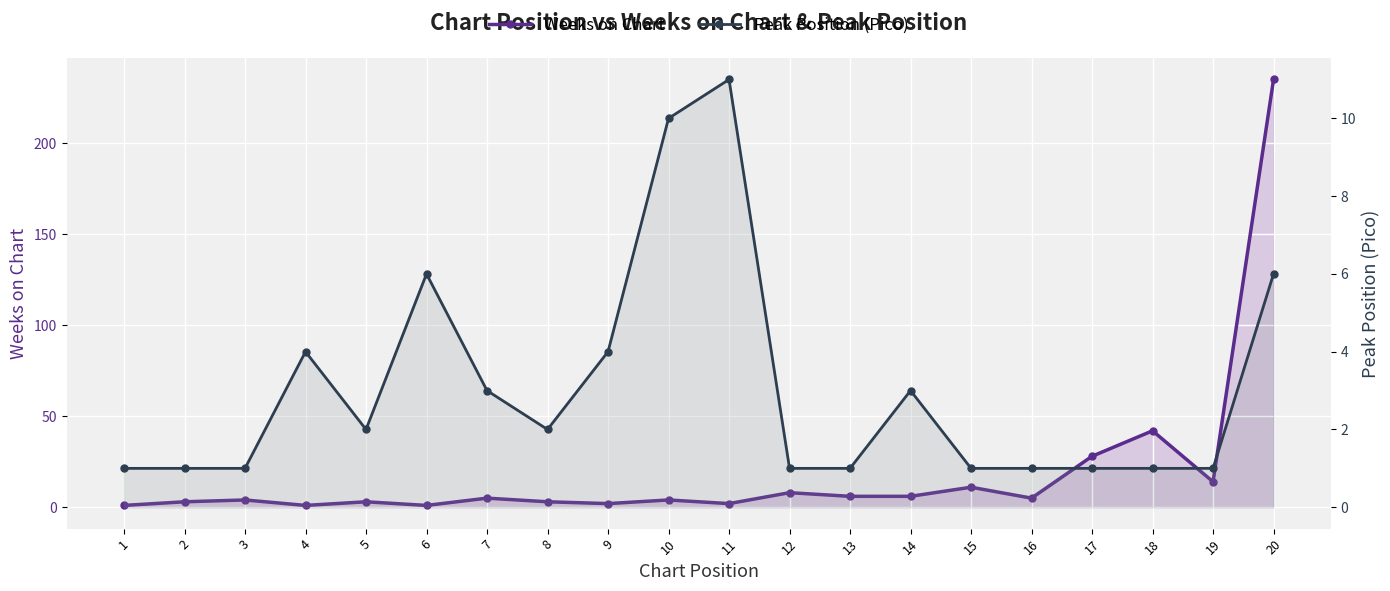

List the series in order of their overall mean, lowest first.

Peak Position (Pico), Weeks on Chart